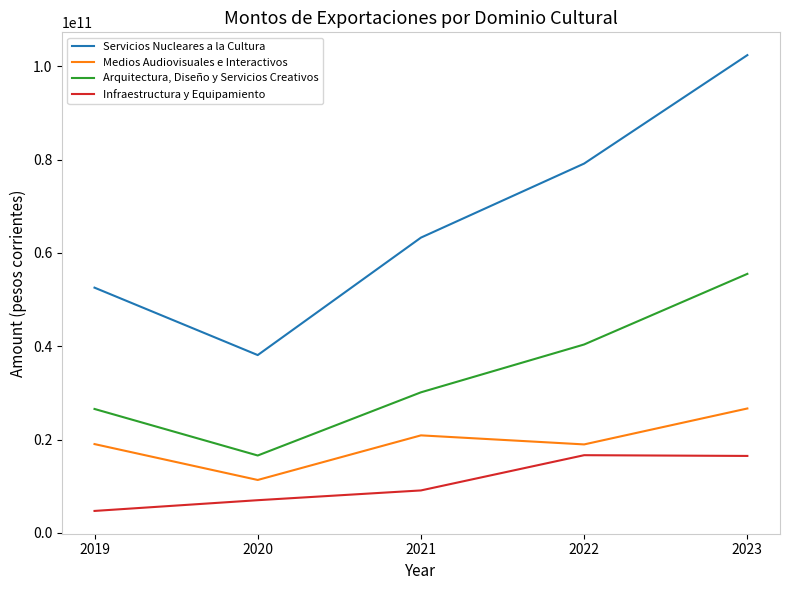

Which series has the largest total across all categories?

Servicios Nucleares a la Cultura